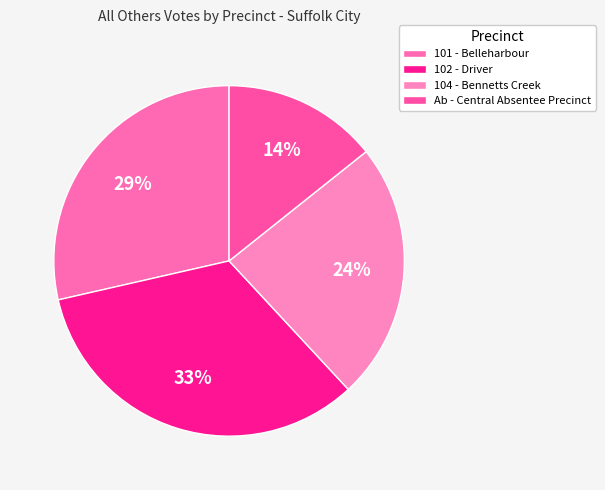

Approximately how many times larger is the value at Ab - Central Absentee Precinct compared to 104 - Bennetts Creek?

0.6